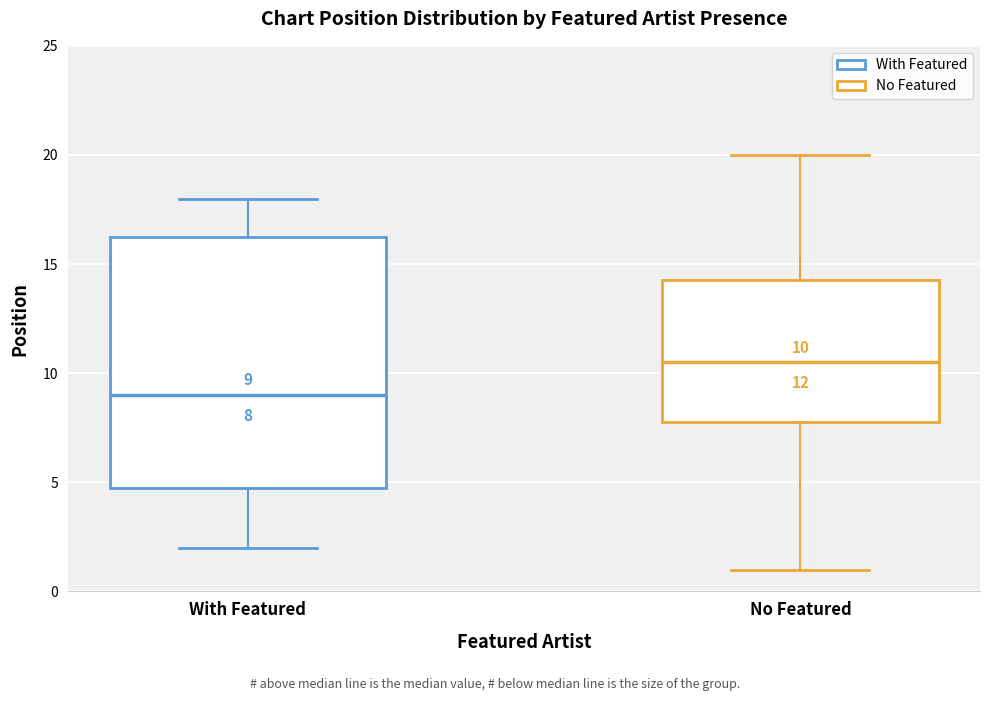

Which box's median line is the lowest?

With Featured